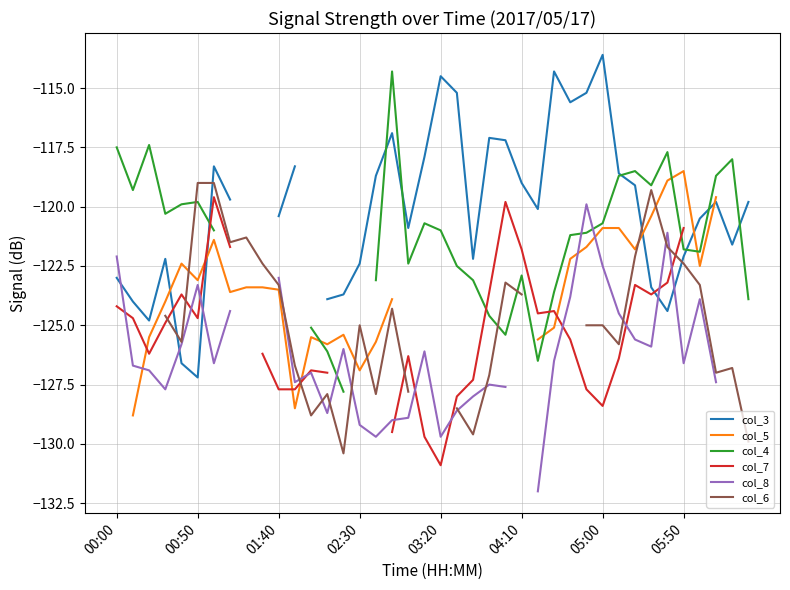

Is the value of col_7 at 15 greater than the value of col_6 at 37?

Yes